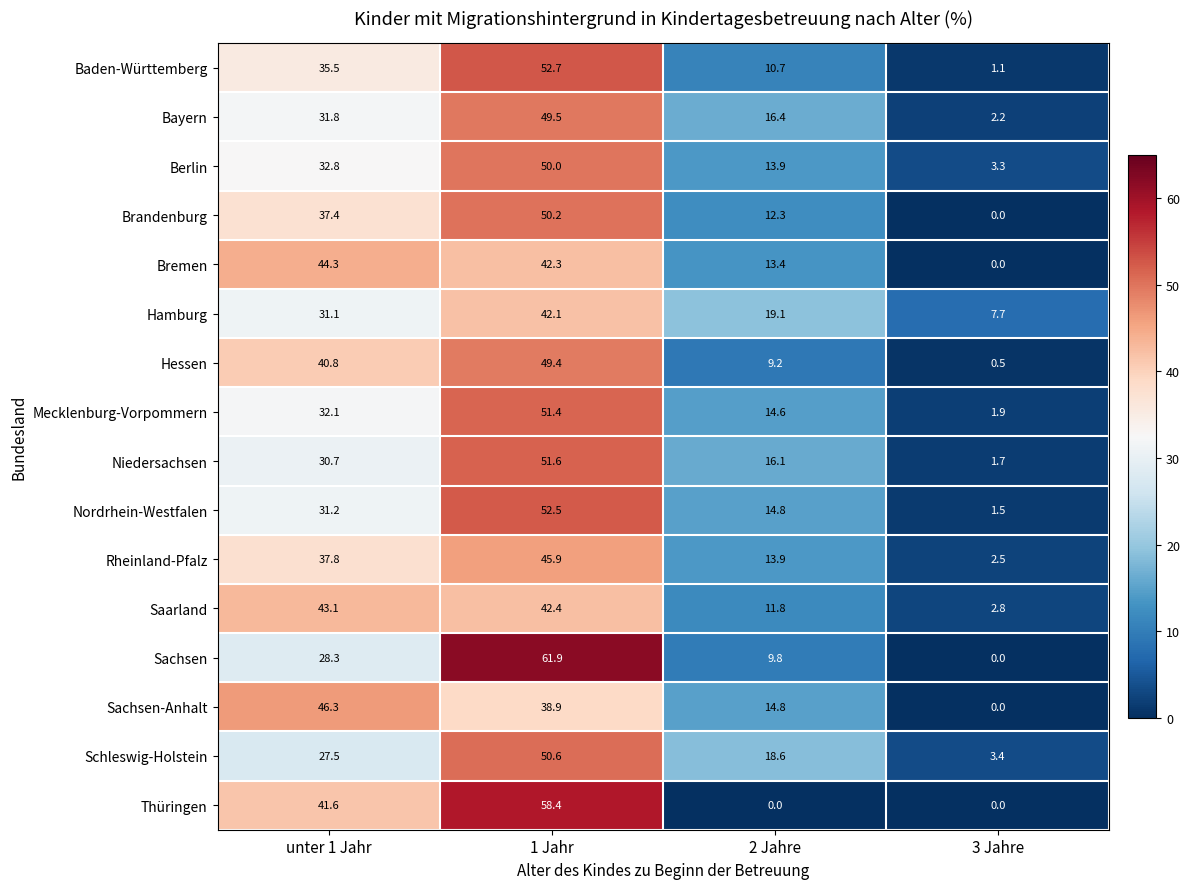

Is the value of Sachsen-Anhalt at 1 Jahr greater than the value of Bayern at 3 Jahre?

Yes